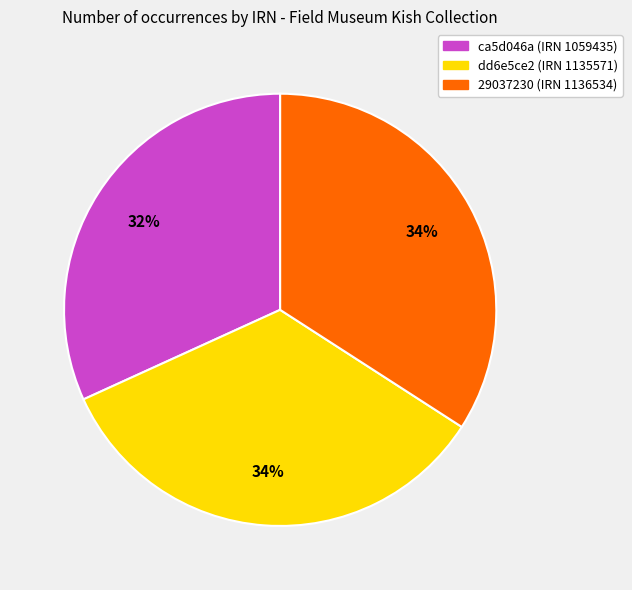

To the nearest percent, what is the difference between the ca5d046a (IRN 1059435) and 29037230 (IRN 1136534) slice percentages?

2%